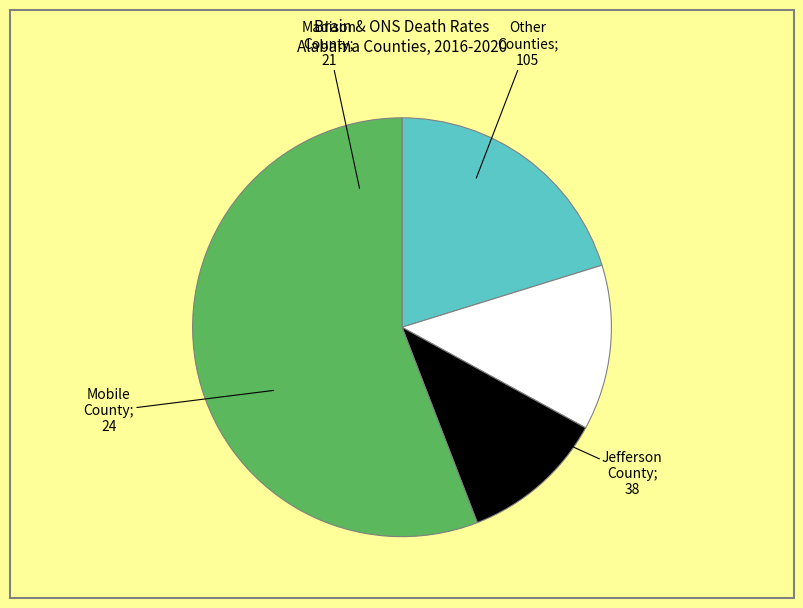

Is there any slice that represents more than half of the pie?

Yes